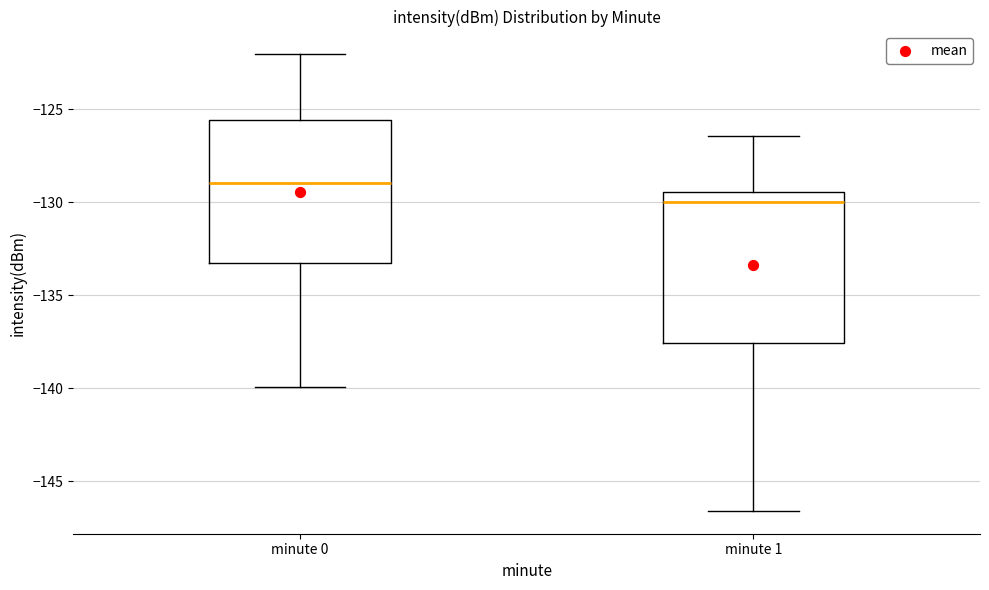

Reading left to right, transcribe this box plot: for each box, give where its median line is, the range the box spans, and where its two whiskers end, as read against the y-axis. The values are not printed on the chart, so give them approximately, as read against the axis.

minute 0: median -129.0, box -133.5 to -125.5, whiskers -140.0 to -122.0
minute 1: median -130.0, box -137.5 to -129.5, whiskers -146.5 to -126.5